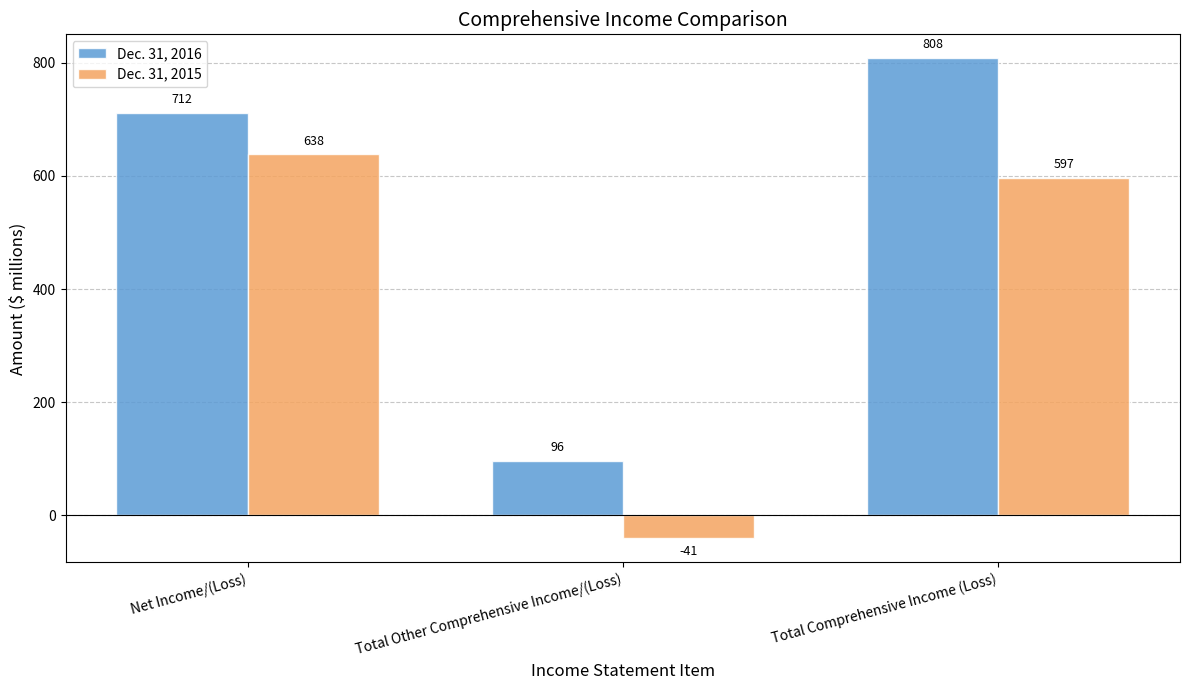

Where is Dec. 31, 2015 nearest to the value 298?

Total Comprehensive Income (Loss)